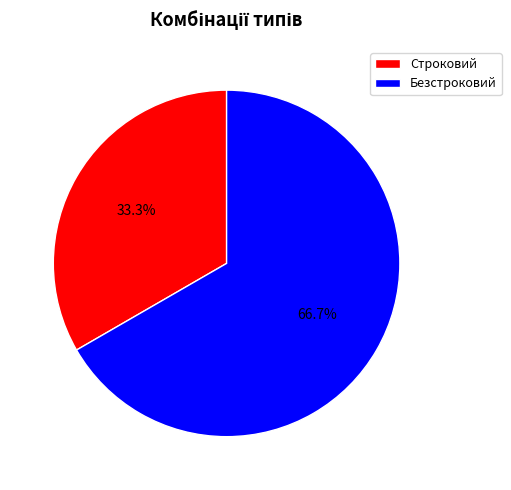

To the nearest percent, what is the difference between the Строковий and Безстроковий slice percentages?

33%